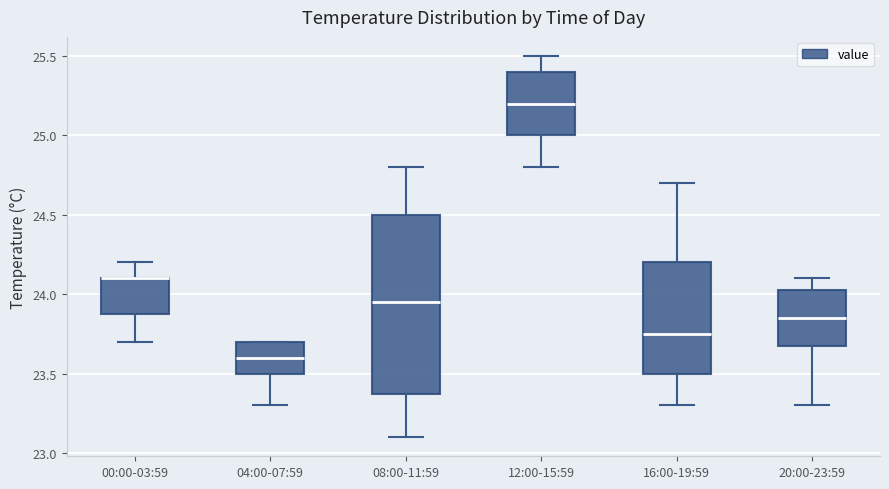

Comparing the boxes themselves (not the whiskers), which one is the tallest?

08:00-11:59